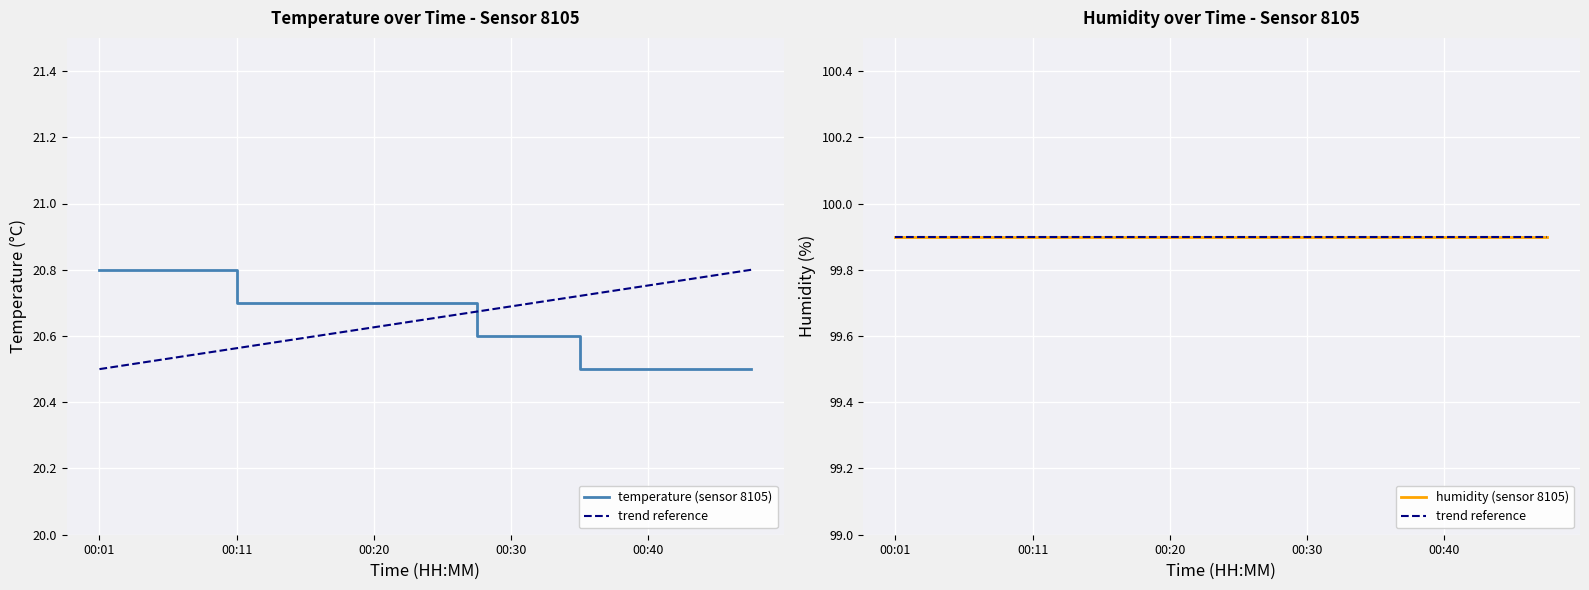

Rank the categories by value from lowest to highest.

00:35, 00:37, 00:40, 00:42, 00:45, 00:47, 00:28, 00:30, 00:32, 00:11, 00:13, 00:15, 00:18, 00:20, 00:23, 00:25, 00:01, 00:03, 00:06, 00:08